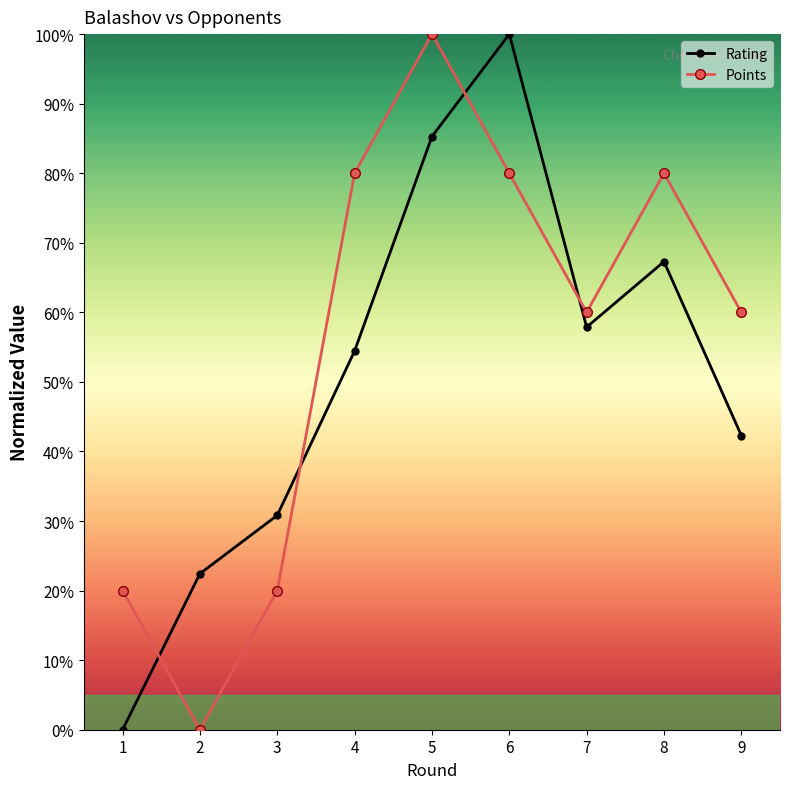

Does the chart display data point markers on the line(s)?

Yes